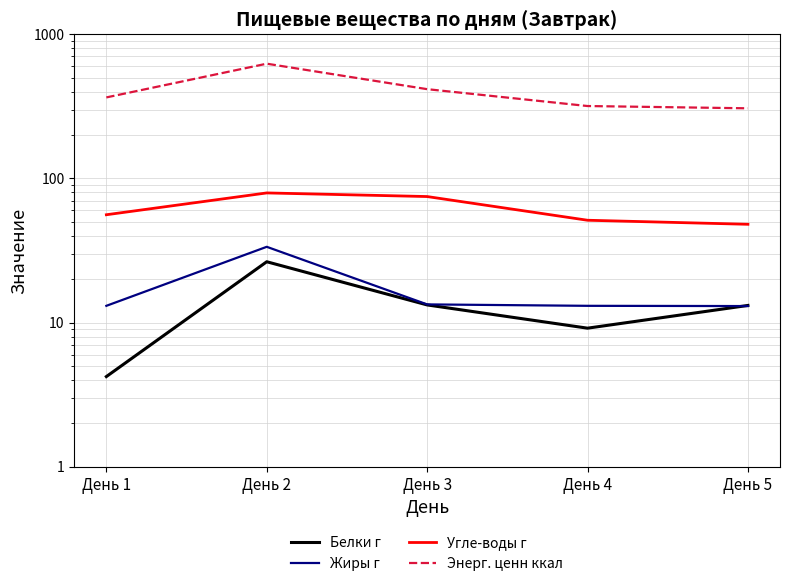

Reading right to left, what are all the values shown in this chart?

Белки г: 13.1	9.1	13.2	26.4	4.2
Жиры г: 13.0	13.1	13.4	33.5	13.1
Угле-воды г: 48.0	51.2	74.8	79.2	55.9
Энерг. ценн ккал: 305.9	317.2	415.3	623.7	364.0